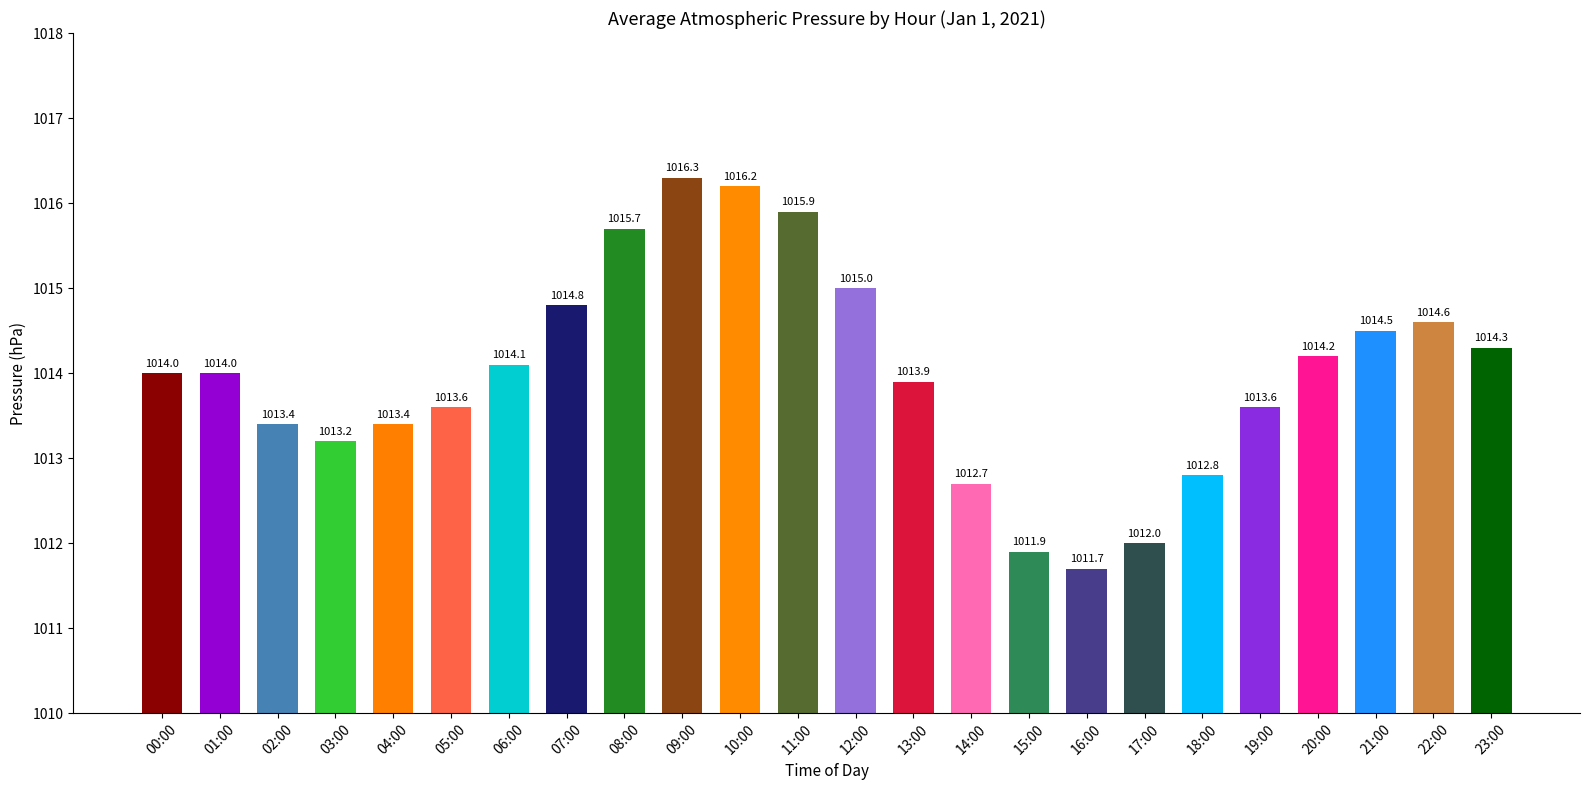

What is the label of the 15th bar from the left?

14:00